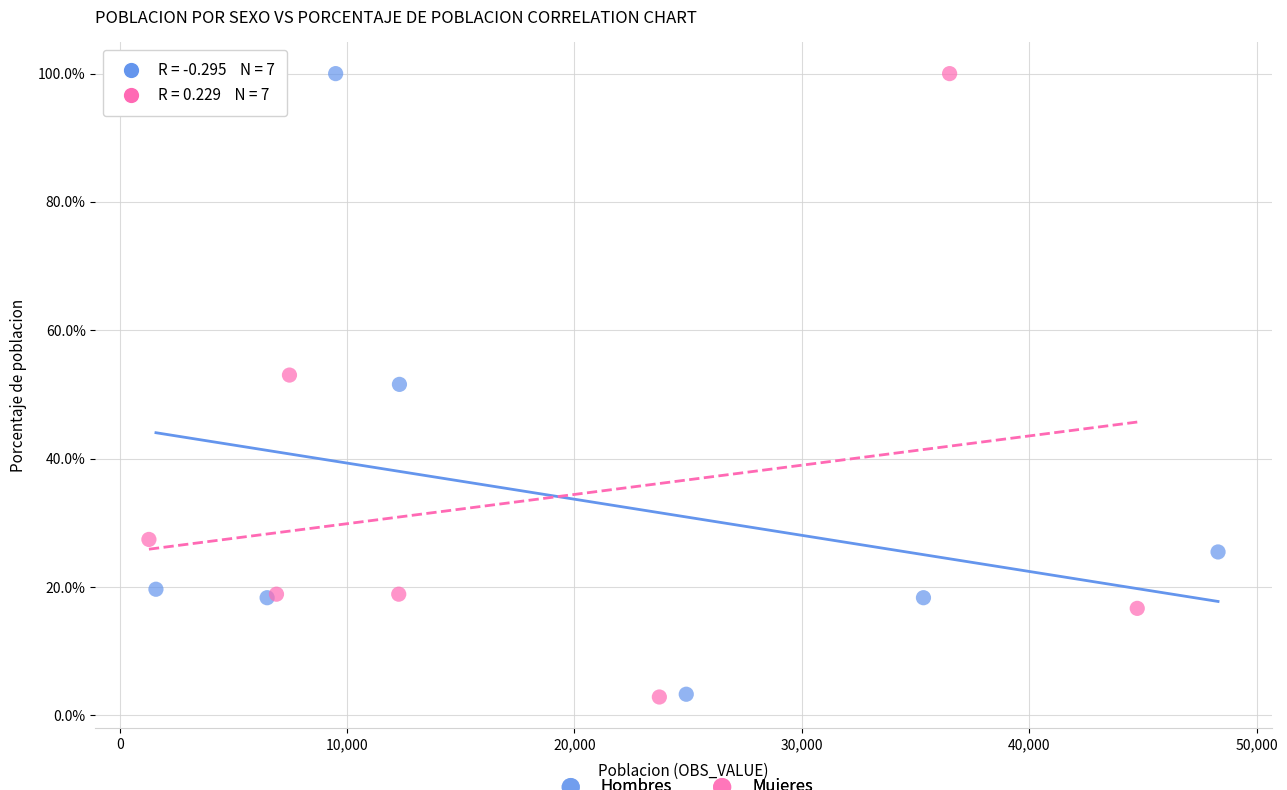

What are all the series names shown in the legend?

Hombres, Mujeres